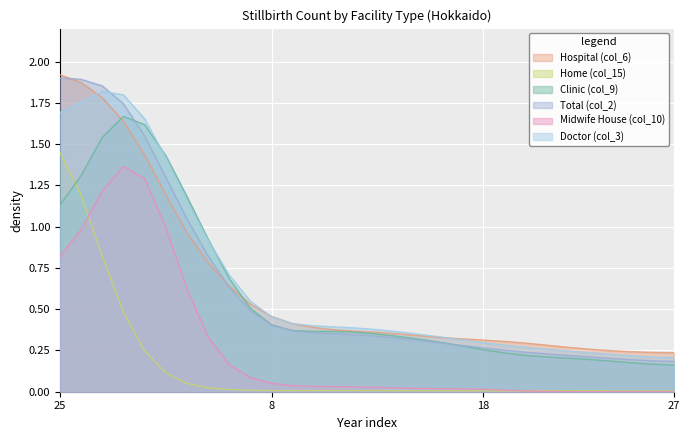

How many intersections are there between Home (col_15) and Clinic (col_9)?

1